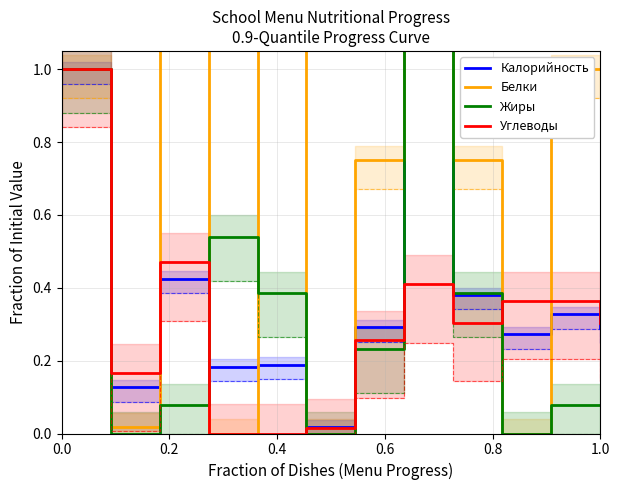

How many values in the Белки series are below 1?

6